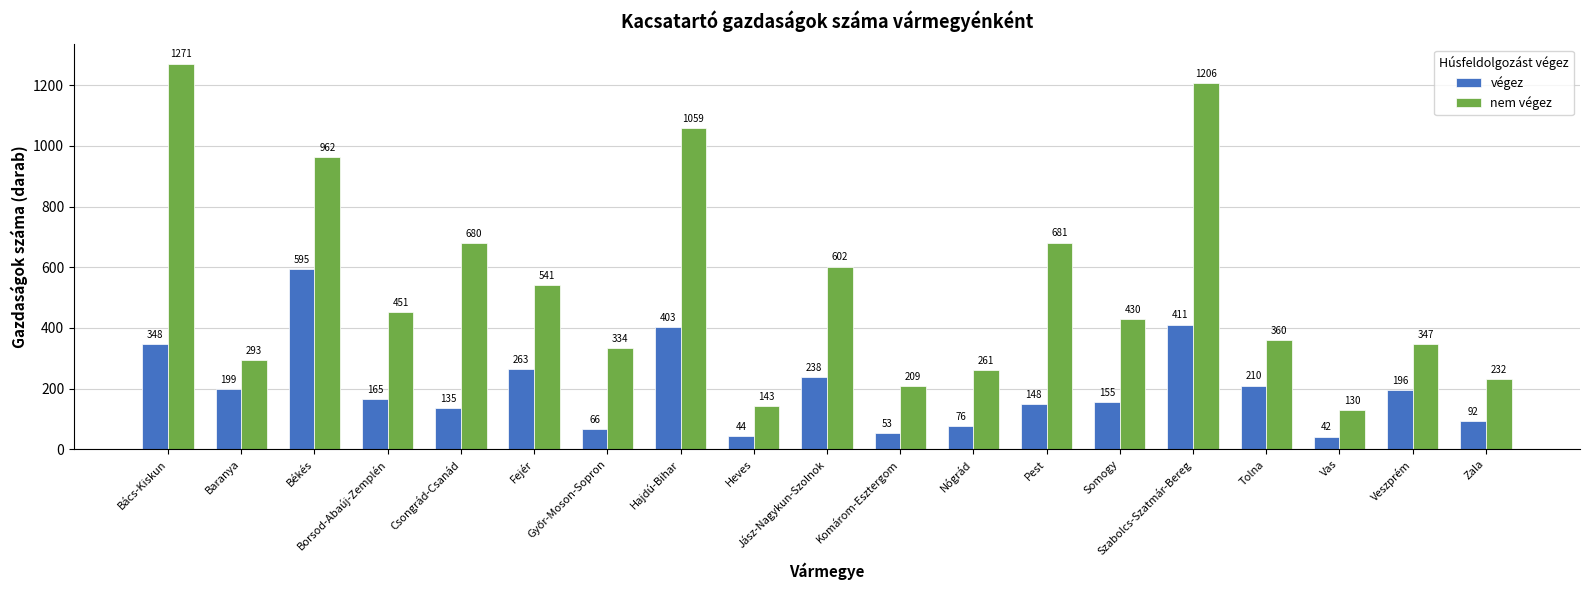

Reading left to right, extract all data points from this chart.

végez: 348	199	595	165	135	263	66	403	44	238	53	76	148	155	411	210	42	196	92
nem végez: 1271	293	962	451	680	541	334	1059	143	602	209	261	681	430	1206	360	130	347	232